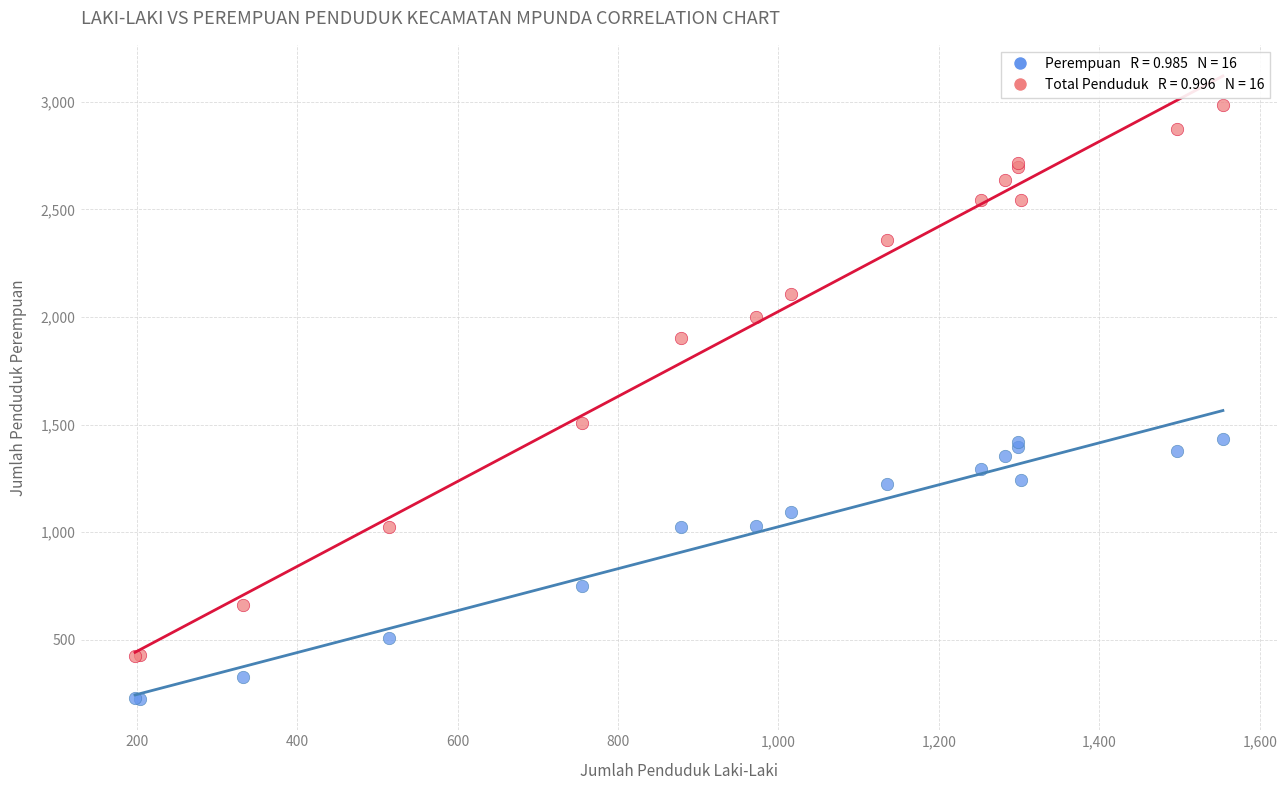

Across all series, what Y value is closest to 1605?

1506